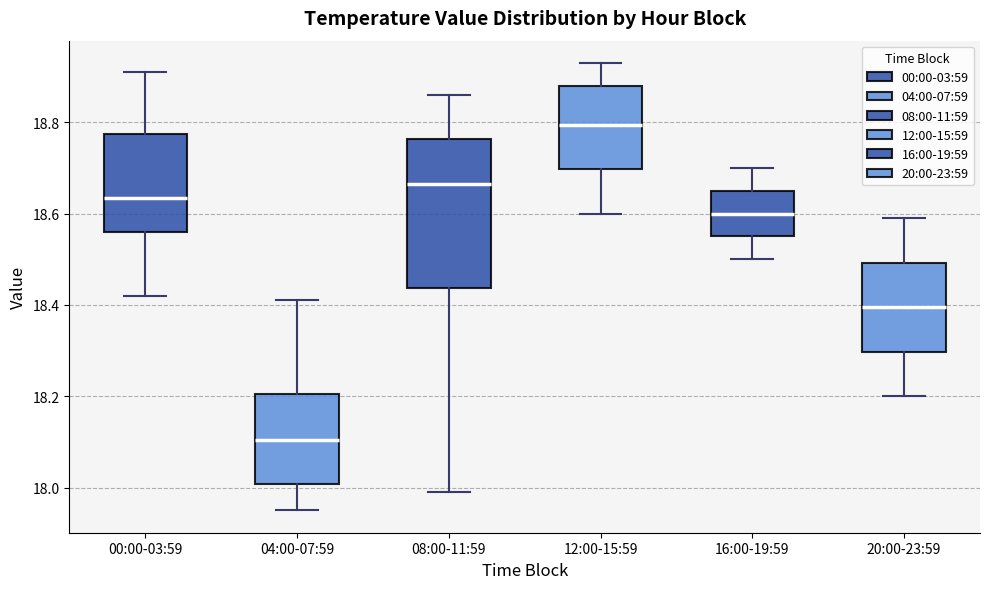

Comparing the boxes themselves (not the whiskers), which one is the tallest?

08:00-11:59